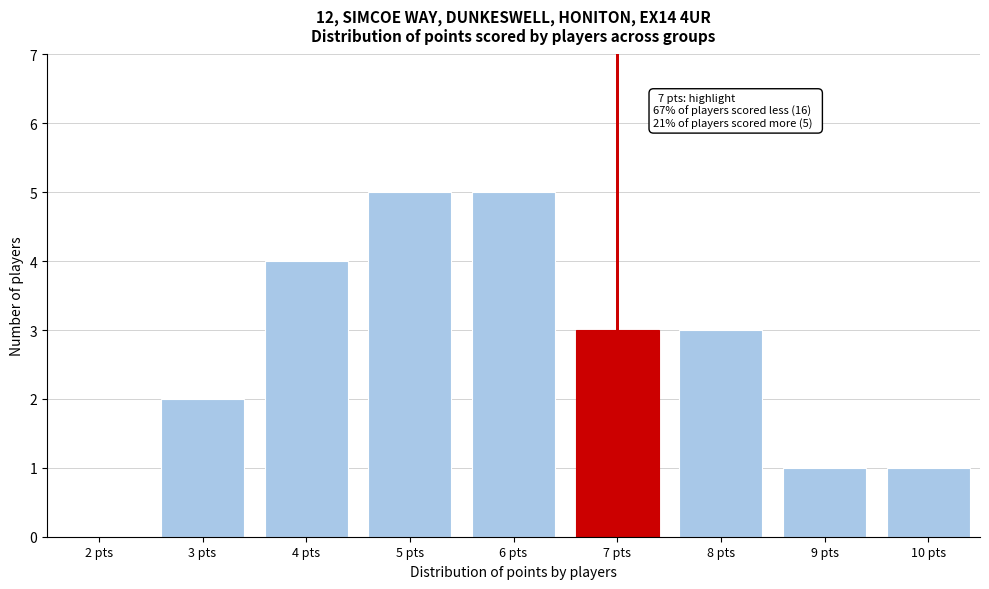

Reading left to right, transcribe all the data shown in this chart.

2 pts=0	3 pts=2	4 pts=4	5 pts=5	6 pts=5	7 pts=3	8 pts=3	9 pts=1	10 pts=1